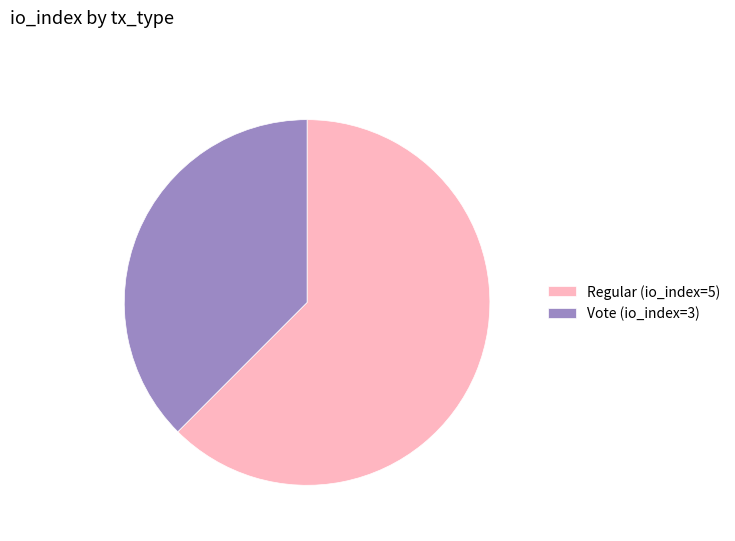

The Vote (io_index=3) slice represents 32% of the pie. True or false?

False